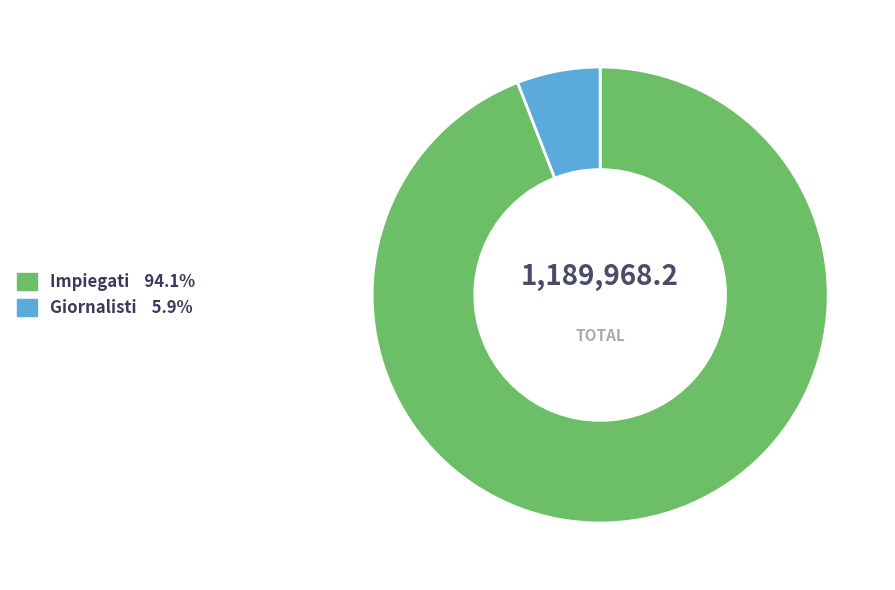

Rank the categories by value from lowest to highest.

Giornalisti, Impiegati